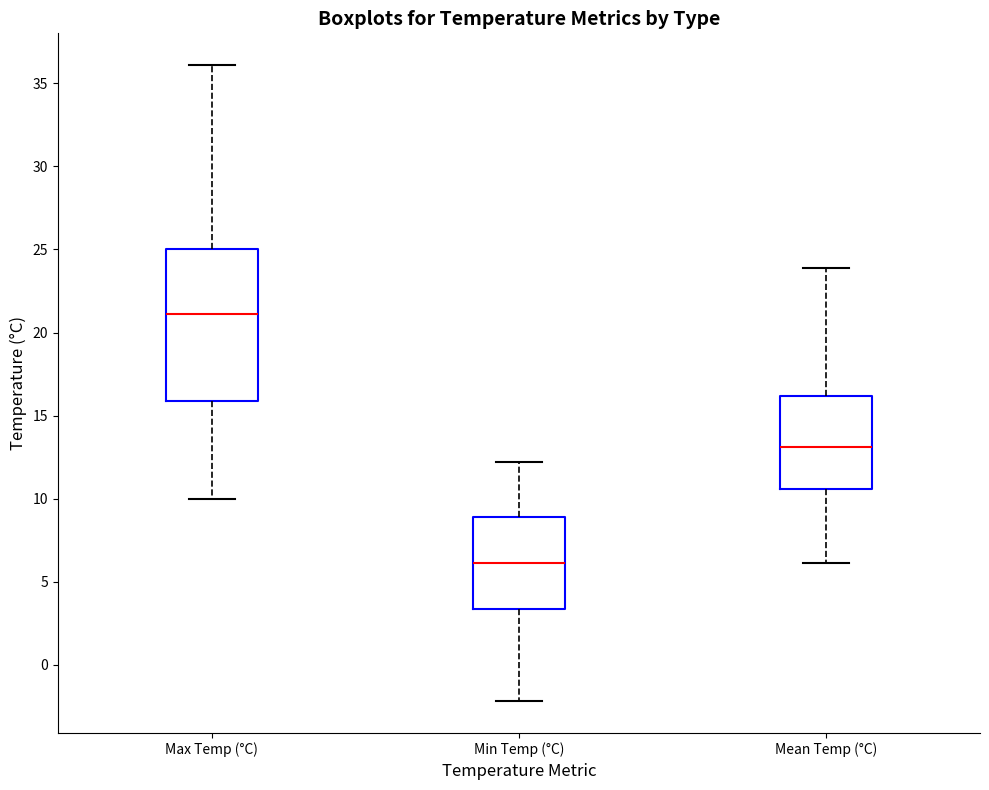

Where does the median line of the box for Min Temp (°C) sit on the y-axis? The values are not printed on the chart, so give them approximately, as read against the axis.

6.0